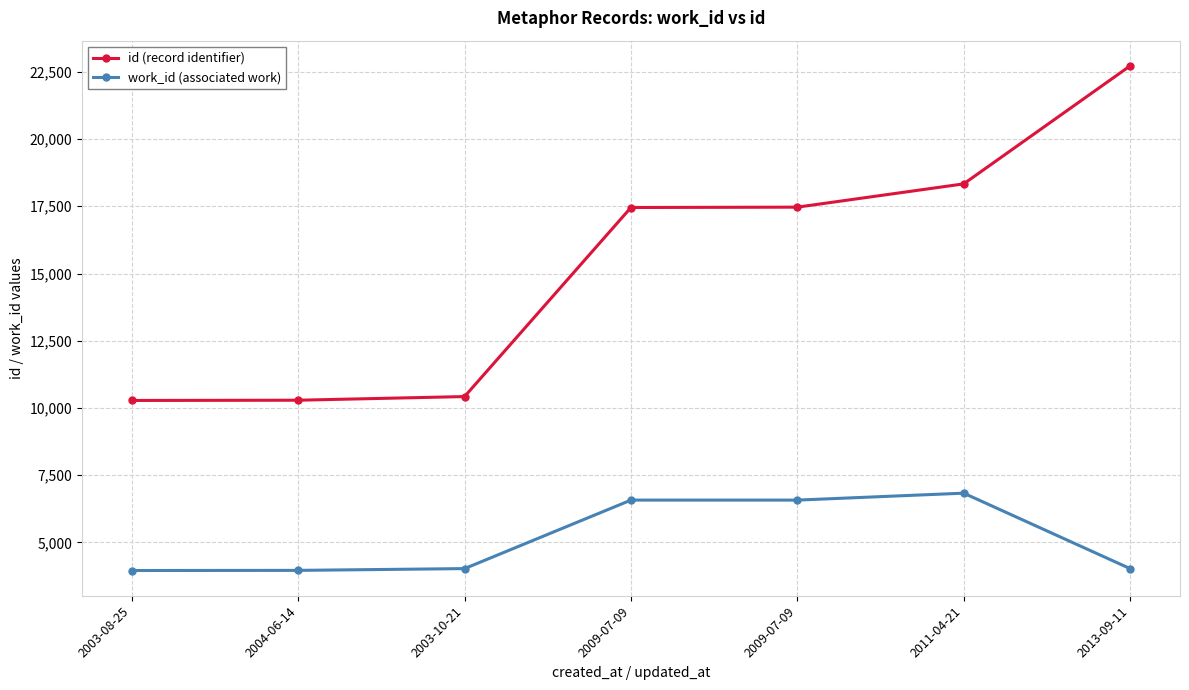

How many series are shown in this chart?

2